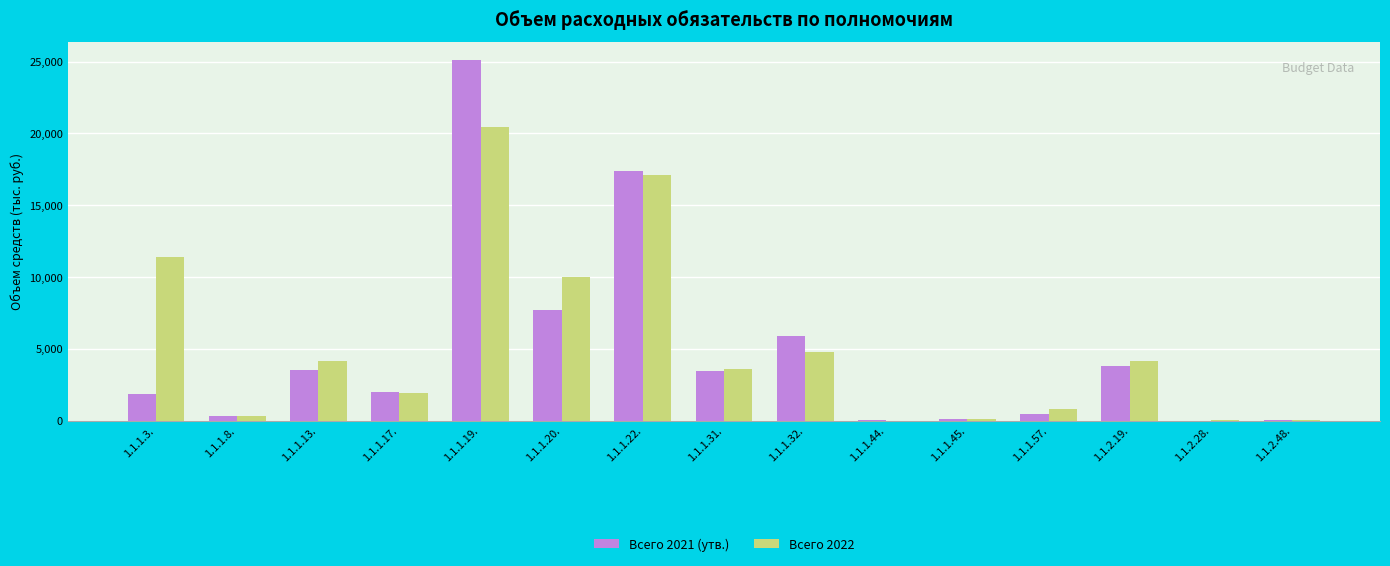

What are all the series names shown in the legend?

Всего 2021 (утв.), Всего 2022